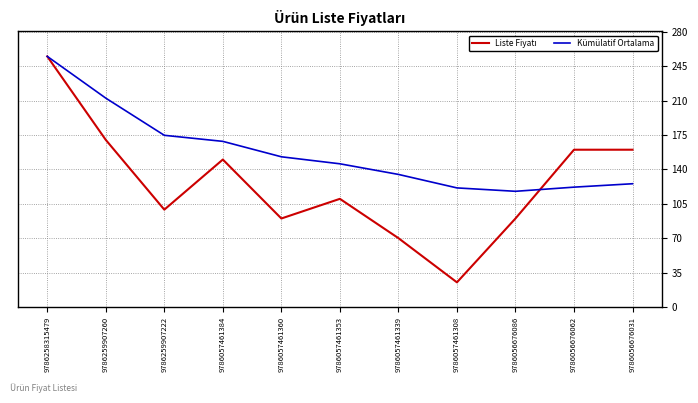

What is the spread (max minus min) of values at 9786056676031?

34.6